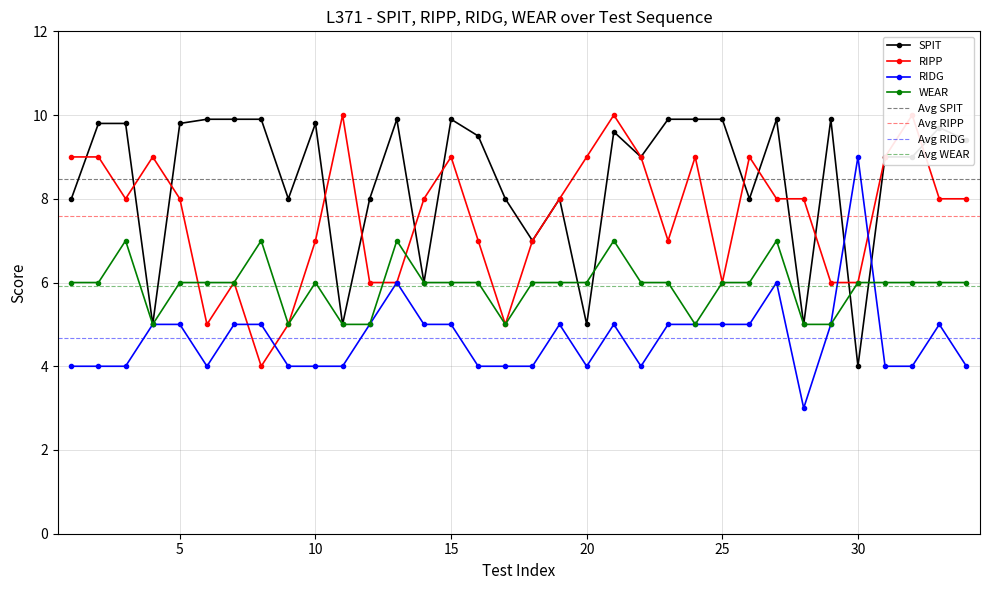

What is the lowest value of the SPIT series?

4.0